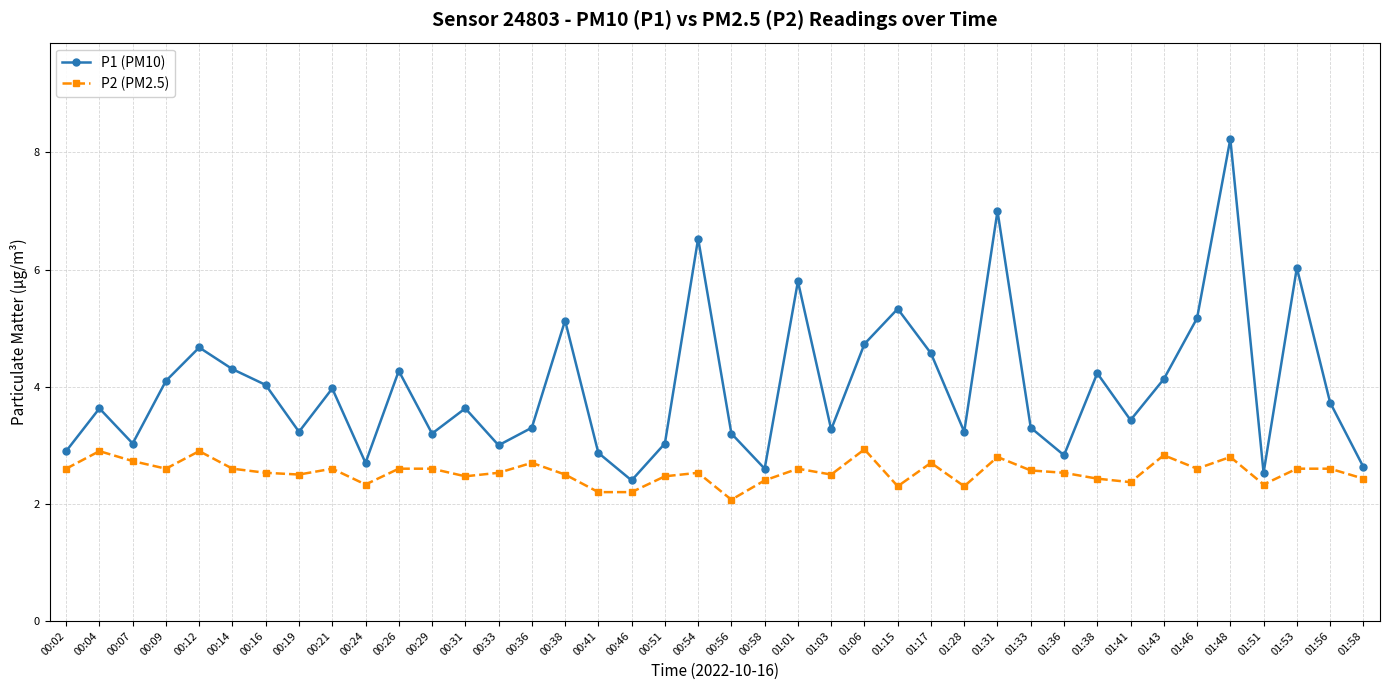

What is the approximate value of P1 (PM10) at 00:14?

4.3